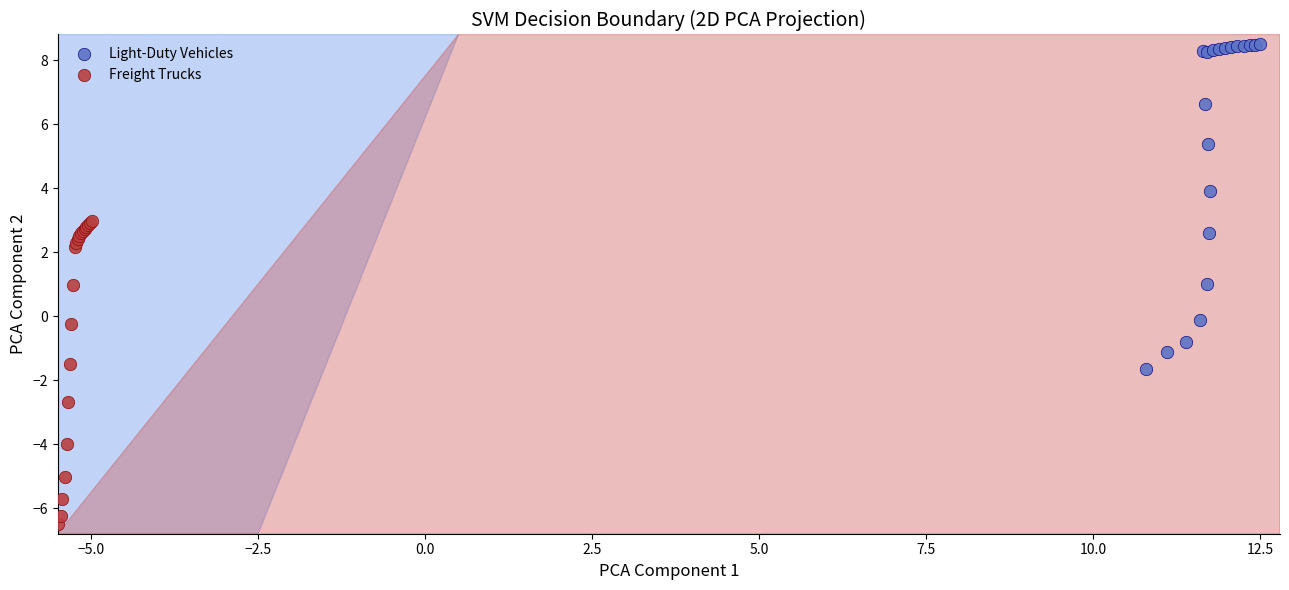

Which series reaches the maximum Y coordinate?

Light-Duty Vehicles